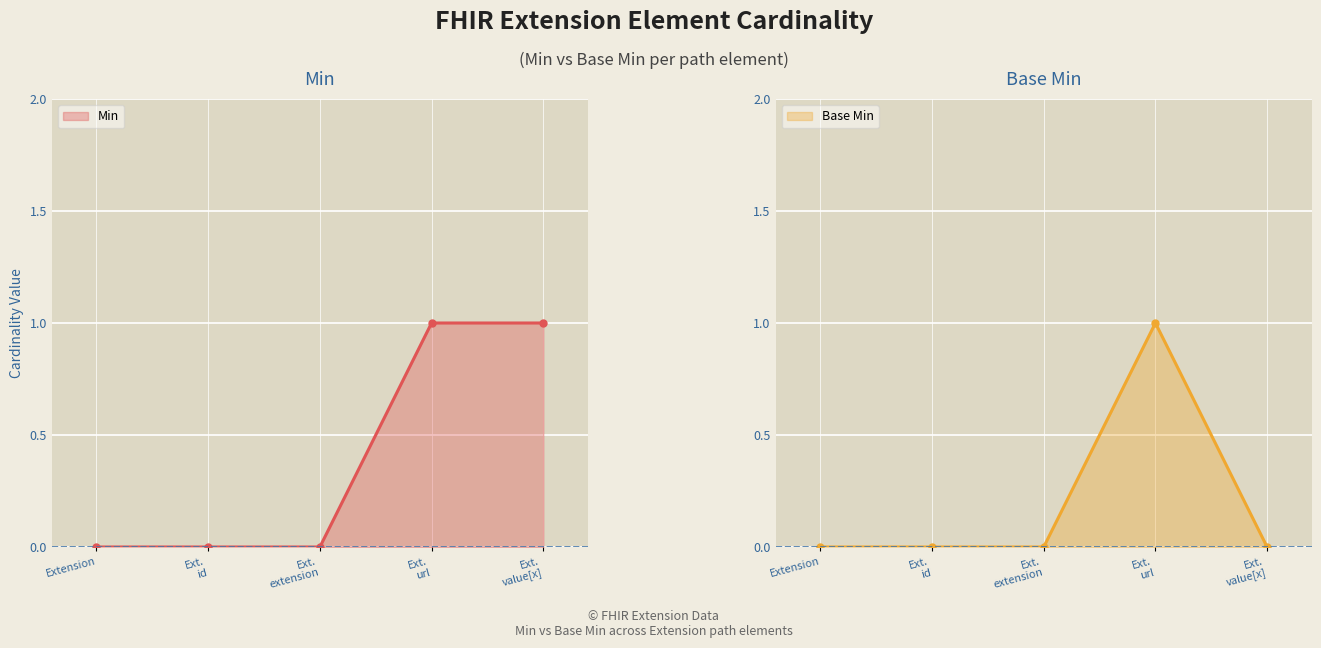

Is the value of Min at Ext. id greater than the value of Base Min at Ext. extension?

No